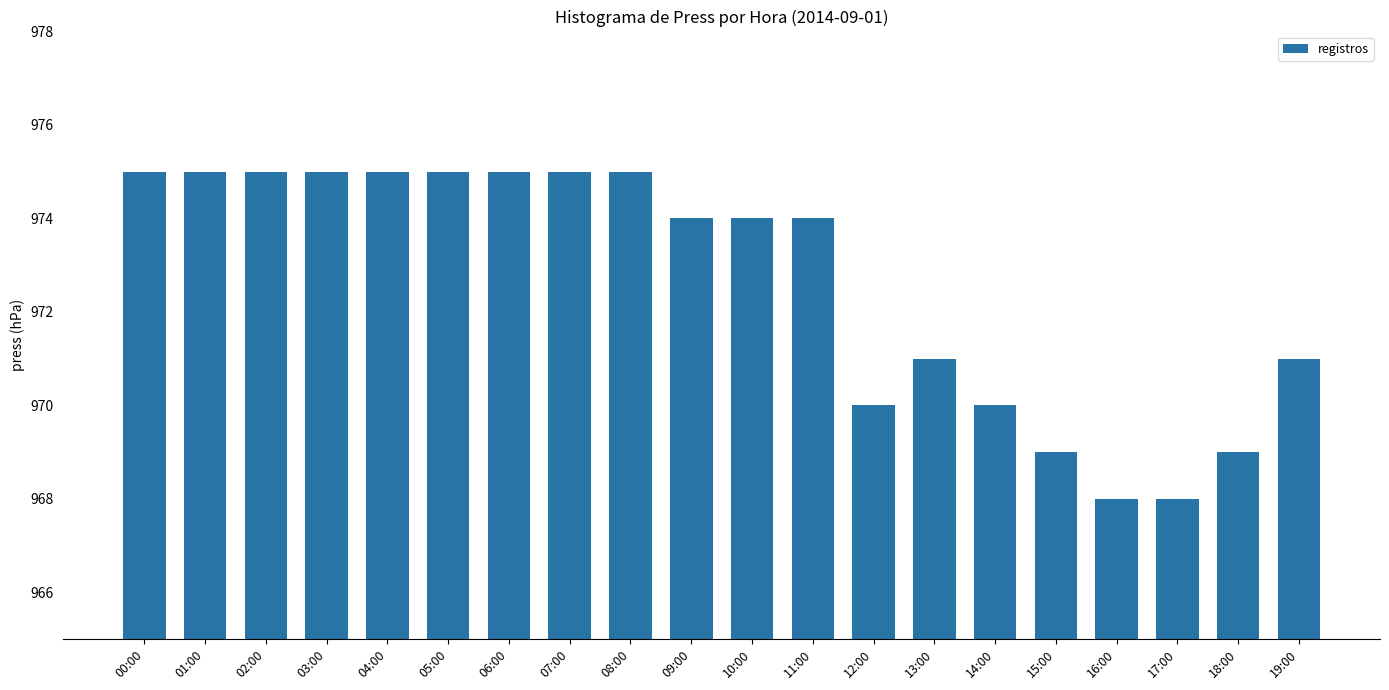

What is the difference between the maximum and second lowest values?

7